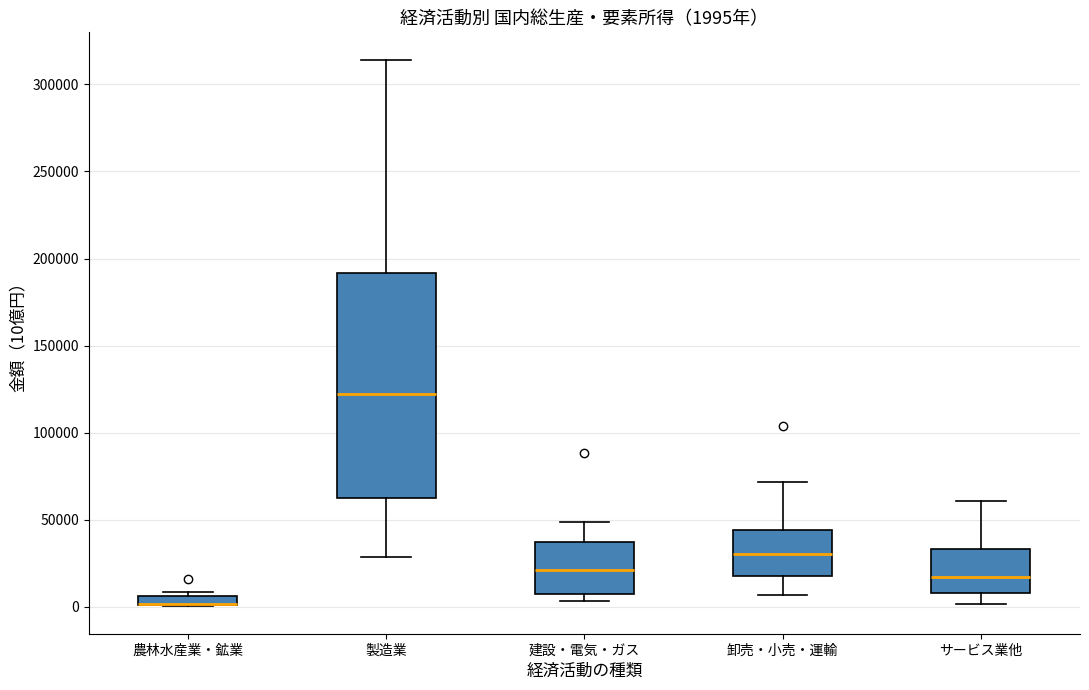

Comparing the boxes themselves (not the whiskers), which one is the tallest?

製造業